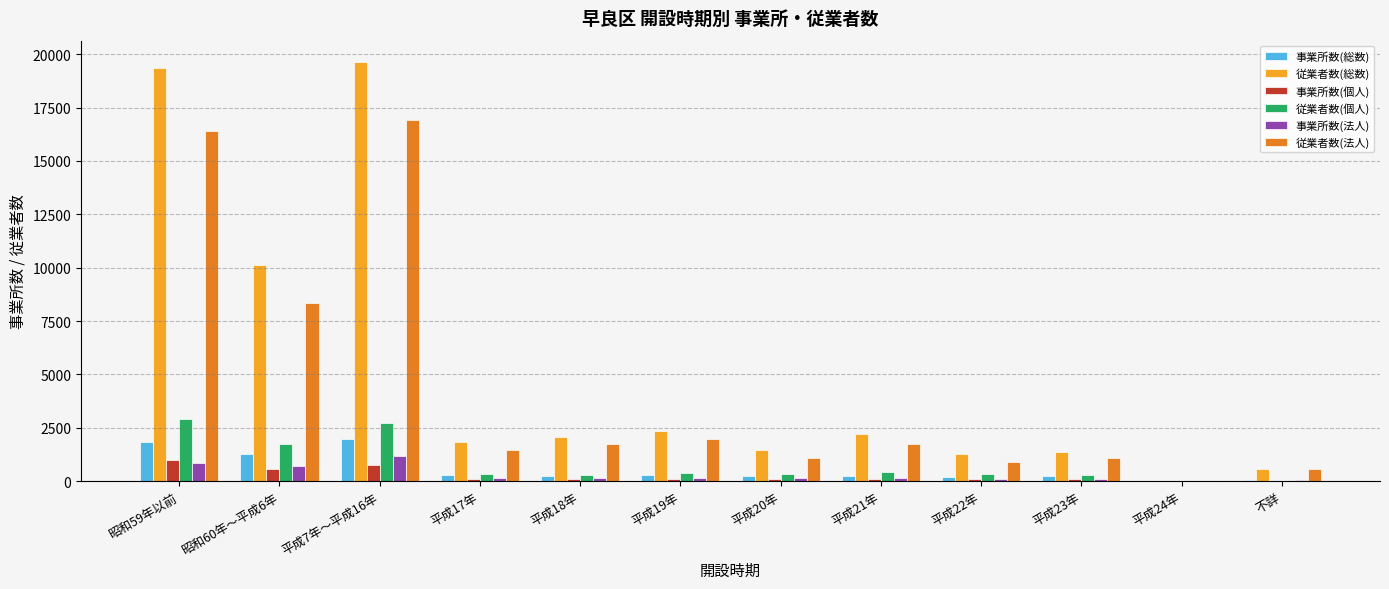

What are all the series names shown in the legend?

事業所数(総数), 従業者数(総数), 事業所数(個人), 従業者数(個人), 事業所数(法人), 従業者数(法人)